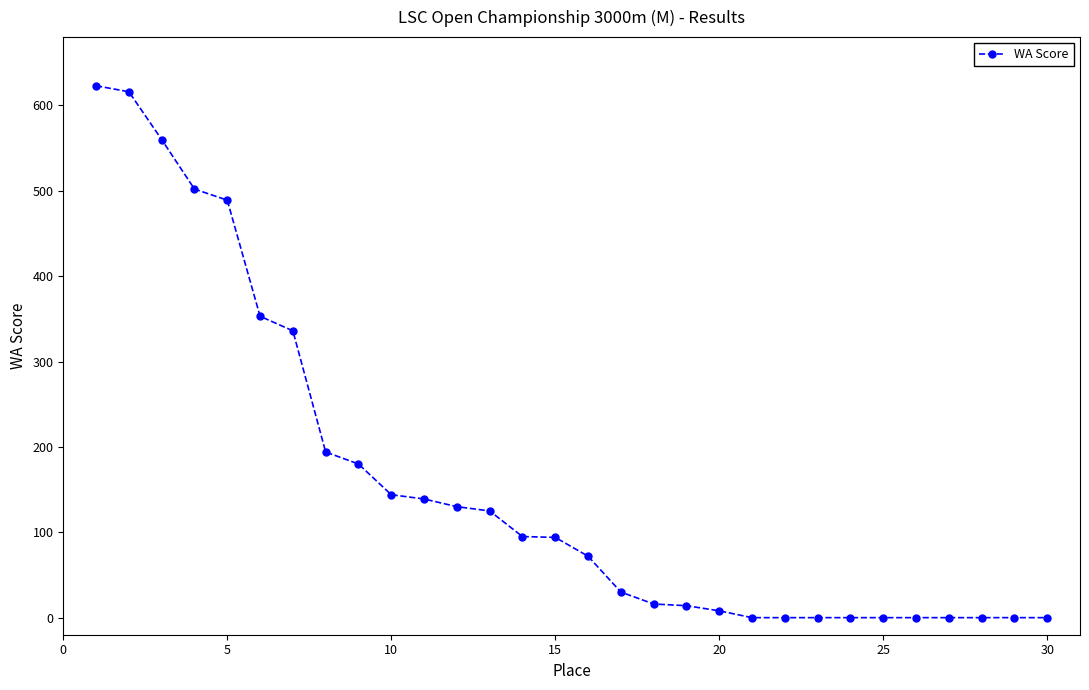

Count the number of categories in the chart.

30